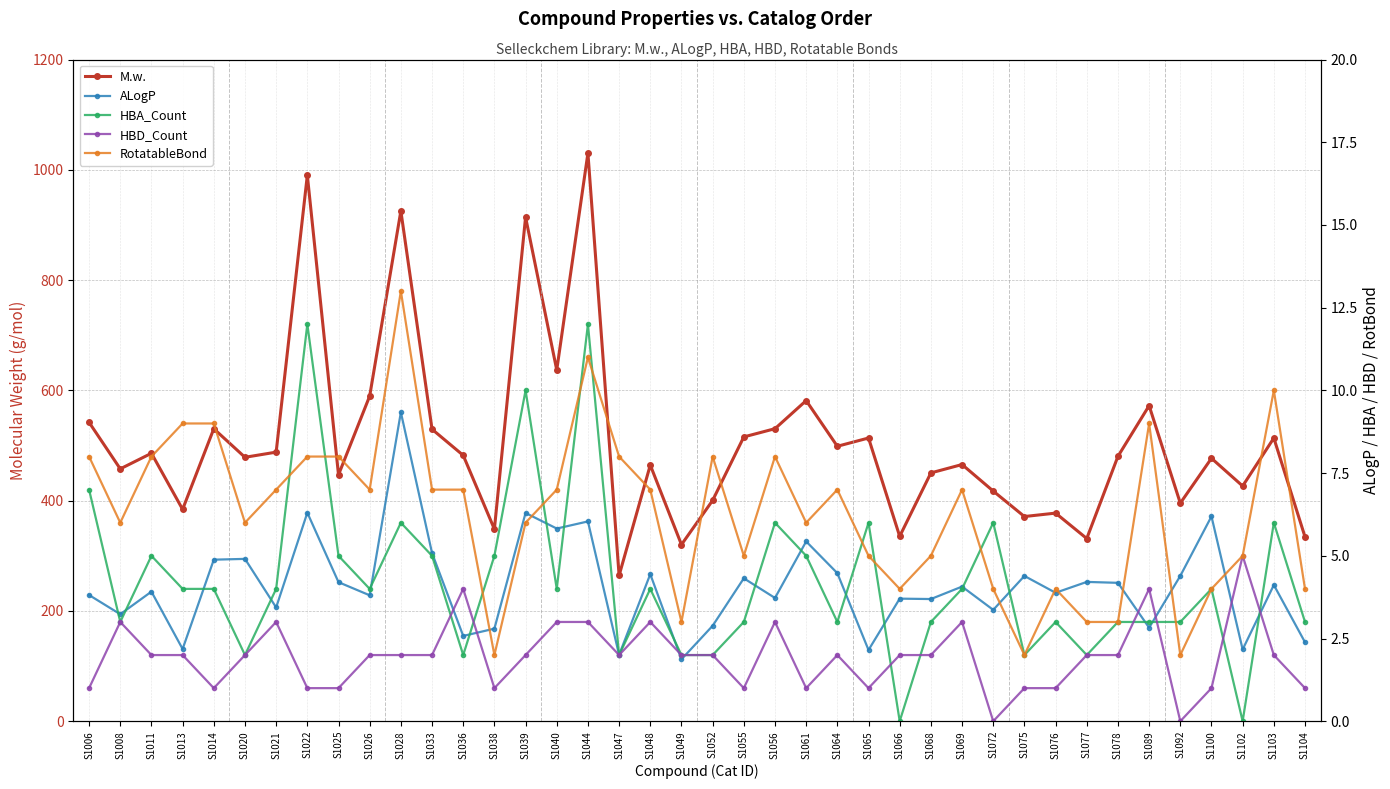

Reading right to left, extract all data points from this chart.

M.w.: S1104=334.4	S1103=513.6	S1102=426.6	S1100=476.9	S1092=395.5	S1089=572.3	S1078=480.4	S1077=331.3	S1076=377.4	S1075=371.2	S1072=417.4	S1069=465.5	S1068=450.3	S1066=335.4	S1065=513.6	S1064=498.6	S1061=581.5	S1056=530.5	S1055=515.6	S1052=400.5	S1049=320.3	S1048=464.6	S1047=264.3	S1044=1030.3	S1040=637.0	S1039=914.2	S1038=348.4	S1036=482.2	S1033=529.5	S1028=925.5	S1026=589.7	S1025=446.9	S1022=990.2	S1021=488.0	S1020=478.7	S1014=530.5	S1013=384.2	S1011=485.9	S1008=457.7	S1006=542.0
ALogP: S1104=2.4	S1103=4.1	S1102=2.2	S1100=6.2	S1092=4.4	S1089=2.8	S1078=4.2	S1077=4.2	S1076=3.9	S1075=4.4	S1072=3.4	S1069=4.1	S1068=3.7	S1066=3.7	S1065=2.2	S1064=4.5	S1061=5.4	S1056=3.7	S1055=4.3	S1052=2.9	S1049=1.9	S1048=4.4	S1047=2.0	S1044=6.0	S1040=5.8	S1039=6.3	S1038=2.8	S1036=2.6	S1033=5.1	S1028=9.3	S1026=3.8	S1025=4.2	S1022=6.3	S1021=3.4	S1020=4.9	S1014=4.9	S1013=2.2	S1011=3.9	S1008=3.2	S1006=3.8
HBA_Count: S1104=3.0	S1103=6.0	S1102=0.0	S1100=4.0	S1092=3.0	S1089=3.0	S1078=3.0	S1077=2.0	S1076=3.0	S1075=2.0	S1072=6.0	S1069=4.0	S1068=3.0	S1066=0.0	S1065=6.0	S1064=3.0	S1061=5.0	S1056=6.0	S1055=3.0	S1052=2.0	S1049=2.0	S1048=4.0	S1047=2.0	S1044=12.0	S1040=4.0	S1039=10.0	S1038=5.0	S1036=2.0	S1033=5.0	S1028=6.0	S1026=4.0	S1025=5.0	S1022=12.0	S1021=4.0	S1020=2.0	S1014=4.0	S1013=4.0	S1011=5.0	S1008=3.0	S1006=7.0
HBD_Count: S1104=1.0	S1103=2.0	S1102=5.0	S1100=1.0	S1092=0.0	S1089=4.0	S1078=2.0	S1077=2.0	S1076=1.0	S1075=1.0	S1072=0.0	S1069=3.0	S1068=2.0	S1066=2.0	S1065=1.0	S1064=2.0	S1061=1.0	S1056=3.0	S1055=1.0	S1052=2.0	S1049=2.0	S1048=3.0	S1047=2.0	S1044=3.0	S1040=3.0	S1039=2.0	S1038=1.0	S1036=4.0	S1033=2.0	S1028=2.0	S1026=2.0	S1025=1.0	S1022=1.0	S1021=3.0	S1020=2.0	S1014=1.0	S1013=2.0	S1011=2.0	S1008=3.0	S1006=1.0
RotatableBond: S1104=4.0	S1103=10.0	S1102=5.0	S1100=4.0	S1092=2.0	S1089=9.0	S1078=3.0	S1077=3.0	S1076=4.0	S1075=2.0	S1072=4.0	S1069=7.0	S1068=5.0	S1066=4.0	S1065=5.0	S1064=7.0	S1061=6.0	S1056=8.0	S1055=5.0	S1052=8.0	S1049=3.0	S1048=7.0	S1047=8.0	S1044=11.0	S1040=7.0	S1039=6.0	S1038=2.0	S1036=7.0	S1033=7.0	S1028=13.0	S1026=7.0	S1025=8.0	S1022=8.0	S1021=7.0	S1020=6.0	S1014=9.0	S1013=9.0	S1011=8.0	S1008=6.0	S1006=8.0